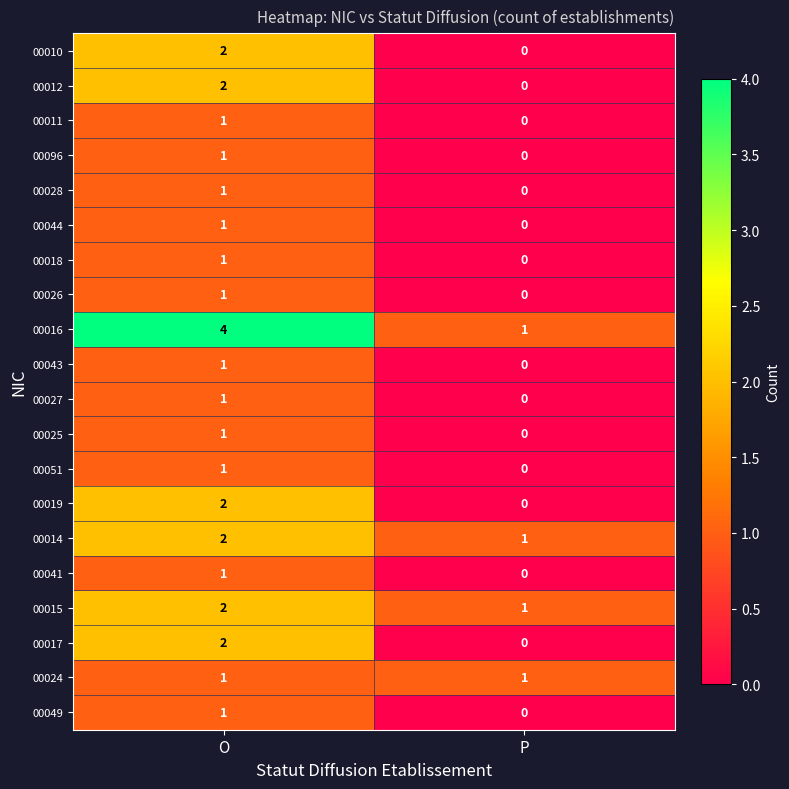

List the labels in order of 00012 value, smallest first.

P, O